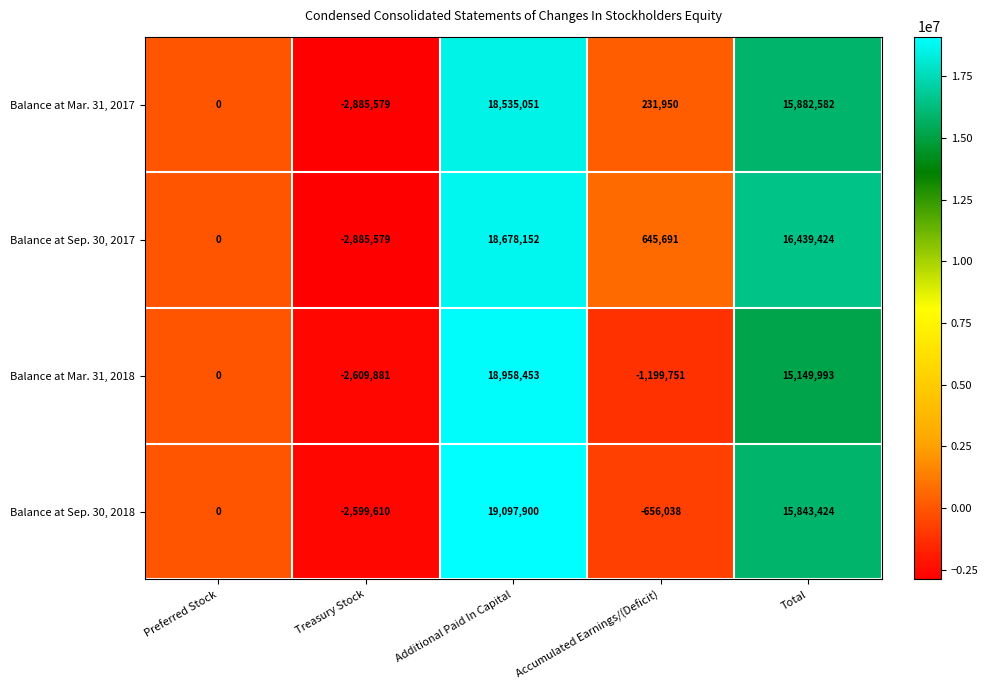

What is the sum of all Balance at Sep. 30, 2018 values?

31685676